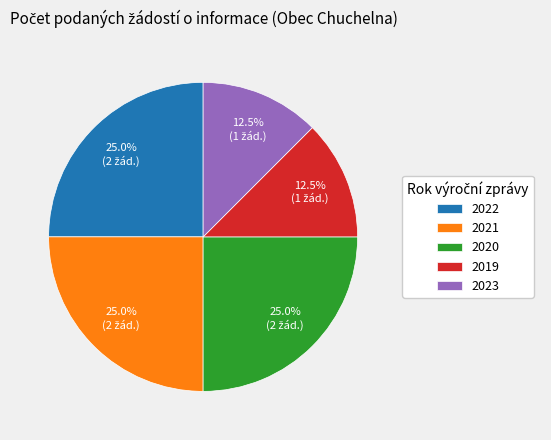

How much of the chart is everything except 2023?

87.5%